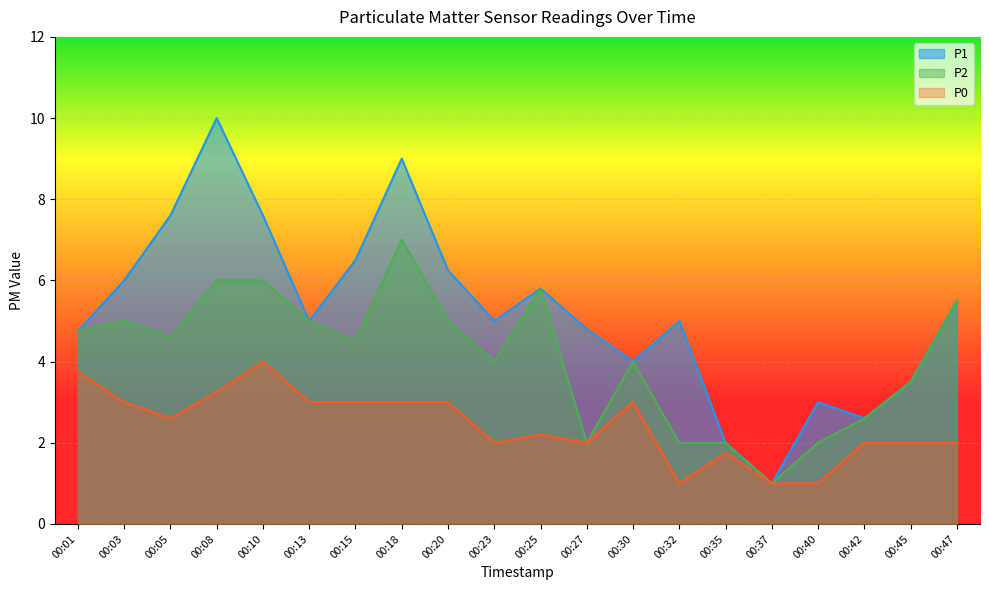

At how many categories does at least one series exceed 4?

14